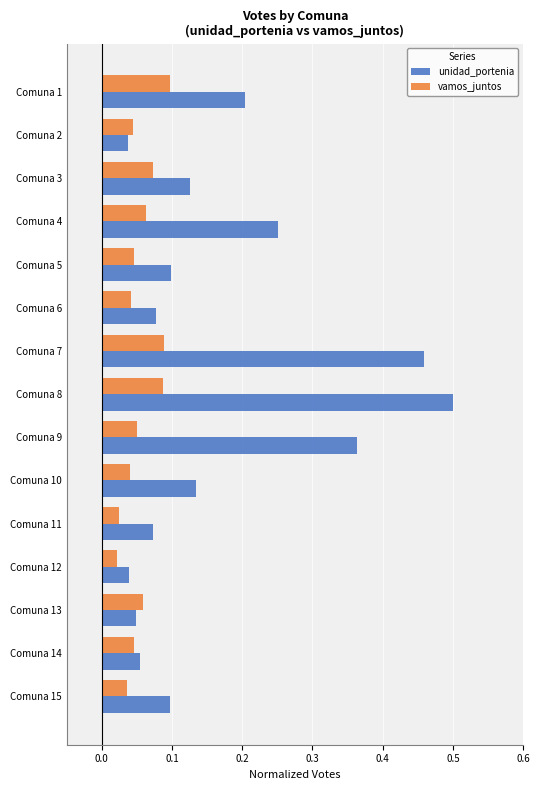

Rank the series by their average value, from highest to lowest.

unidad_portenia, vamos_juntos